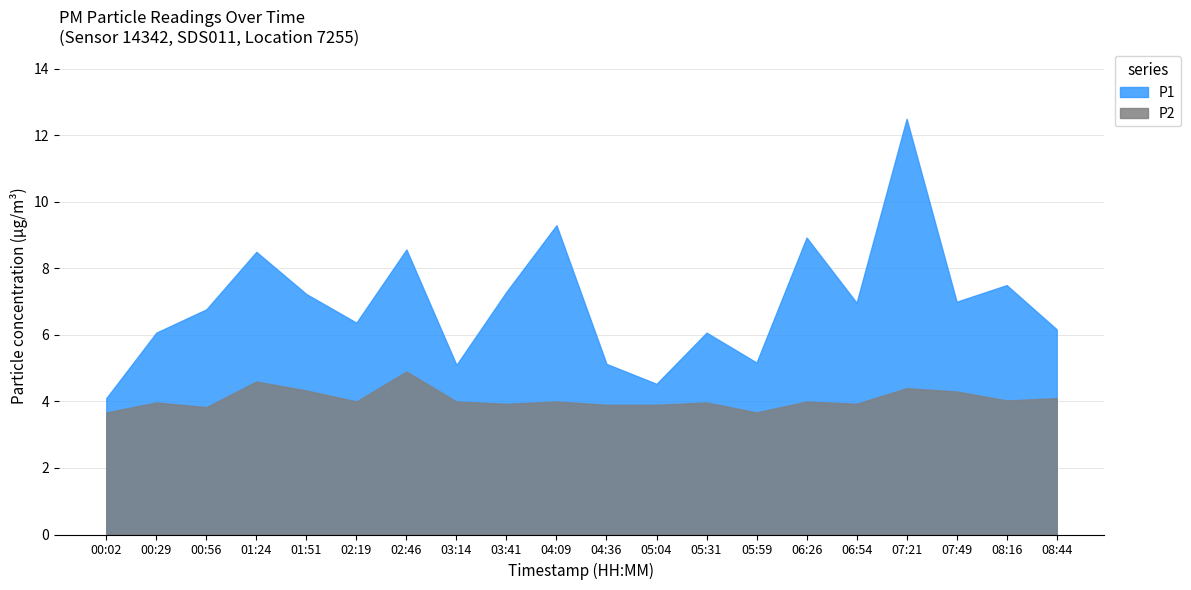

True or false: P2 and P1 intersect in this chart.

False